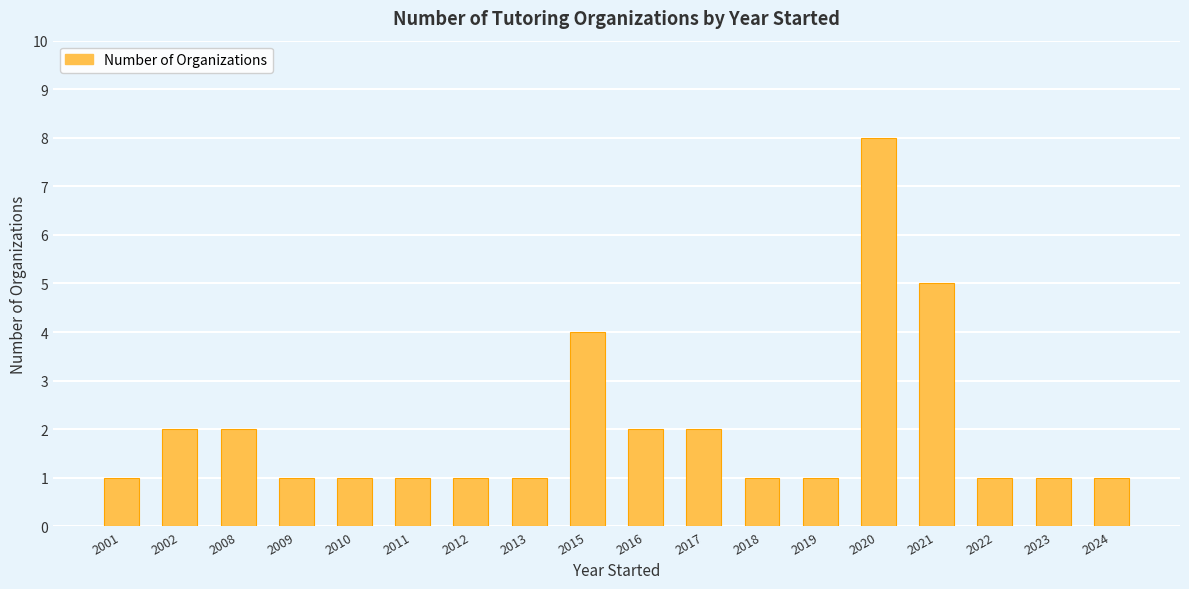

What is the ratio of the value at 2019 to the value at 2010?

1.0